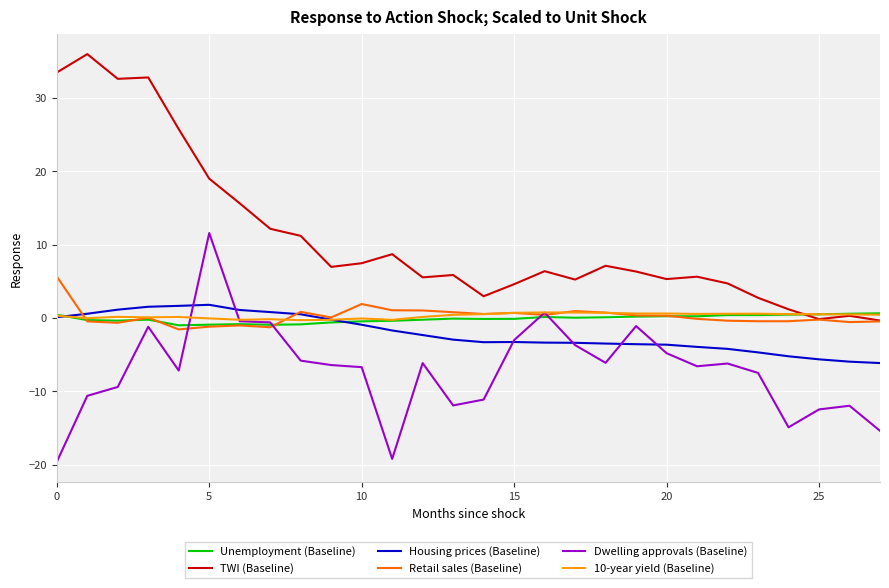

Which series has the widest spread of values?

TWI (Baseline)